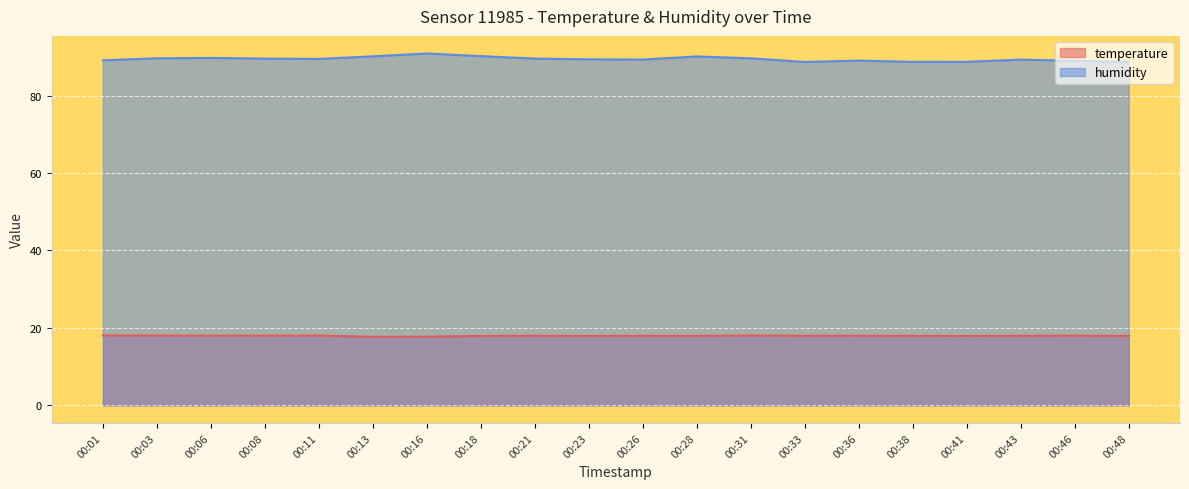

True or false: humidity and temperature intersect in this chart.

False